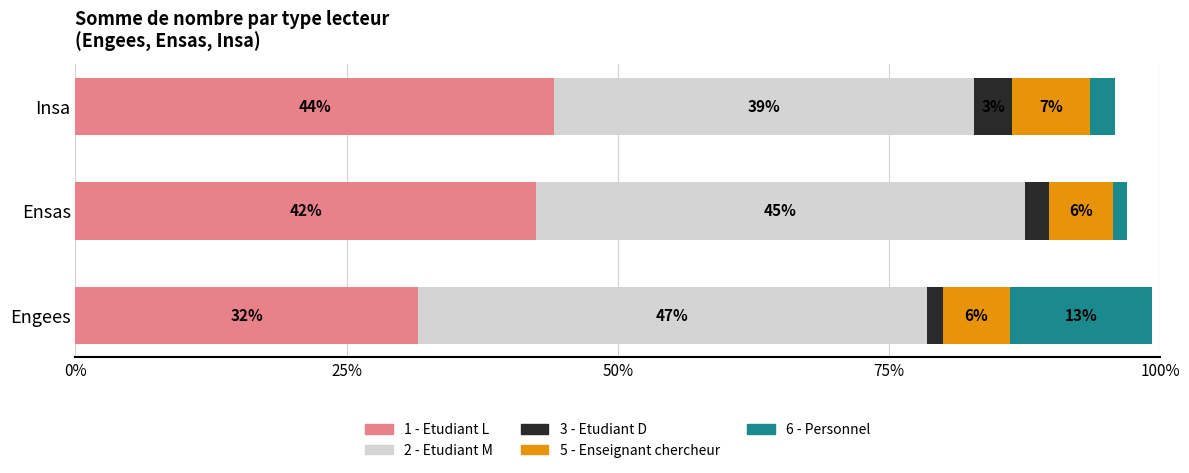

What are all the series names shown in the legend?

1 - Etudiant L, 2 - Etudiant M, 3 - Etudiant D, 5 - Enseignant chercheur, 6 - Personnel